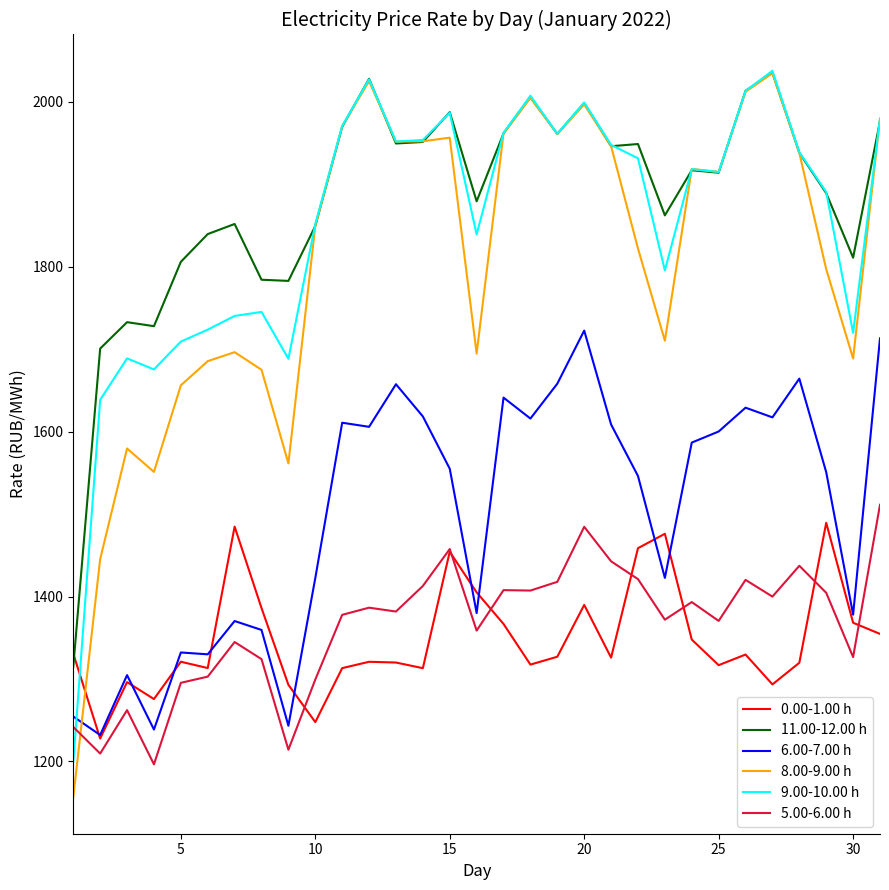

How many times do 0.00-1.00 h and 8.00-9.00 h cross each other?

1